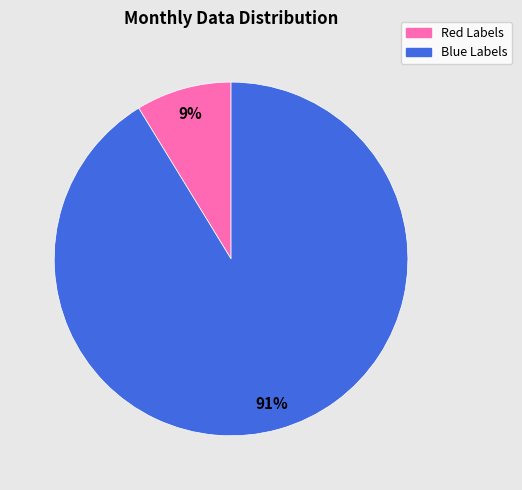

Count the number of slices in the pie.

2